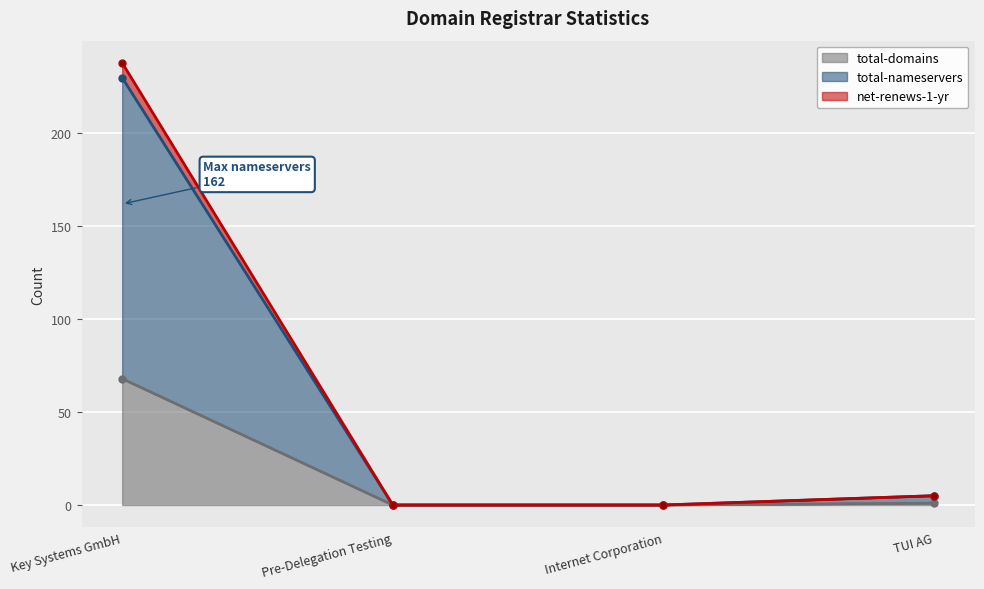

What is the average value of the total-domains series?

17